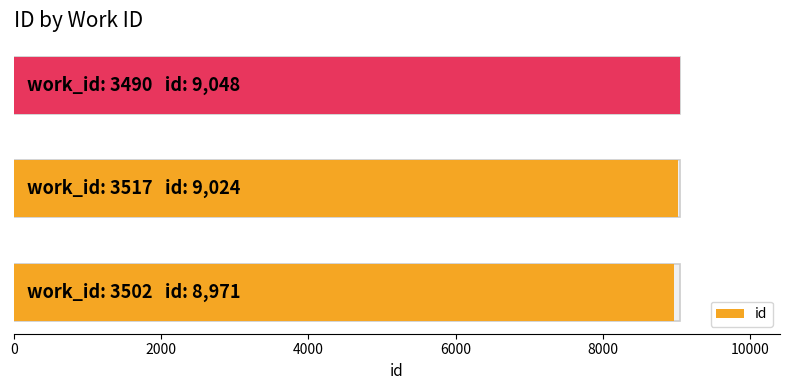

What is the greatest value displayed?

9048